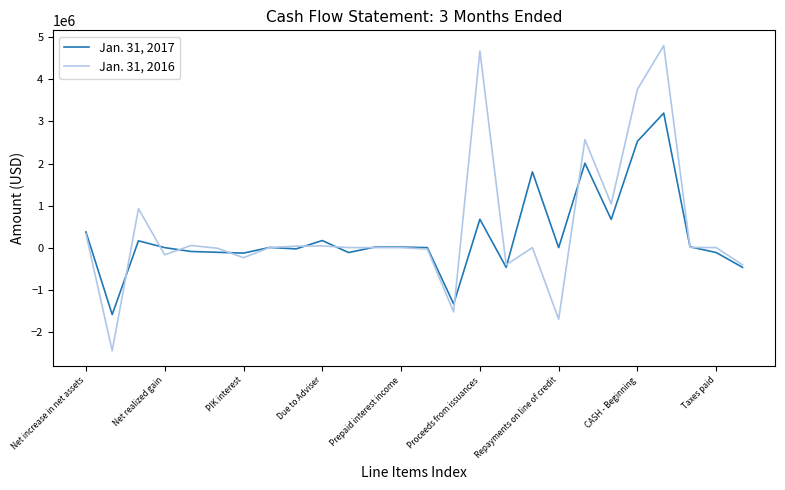

What is the minimum value for Jan. 31, 2016?

-2450782